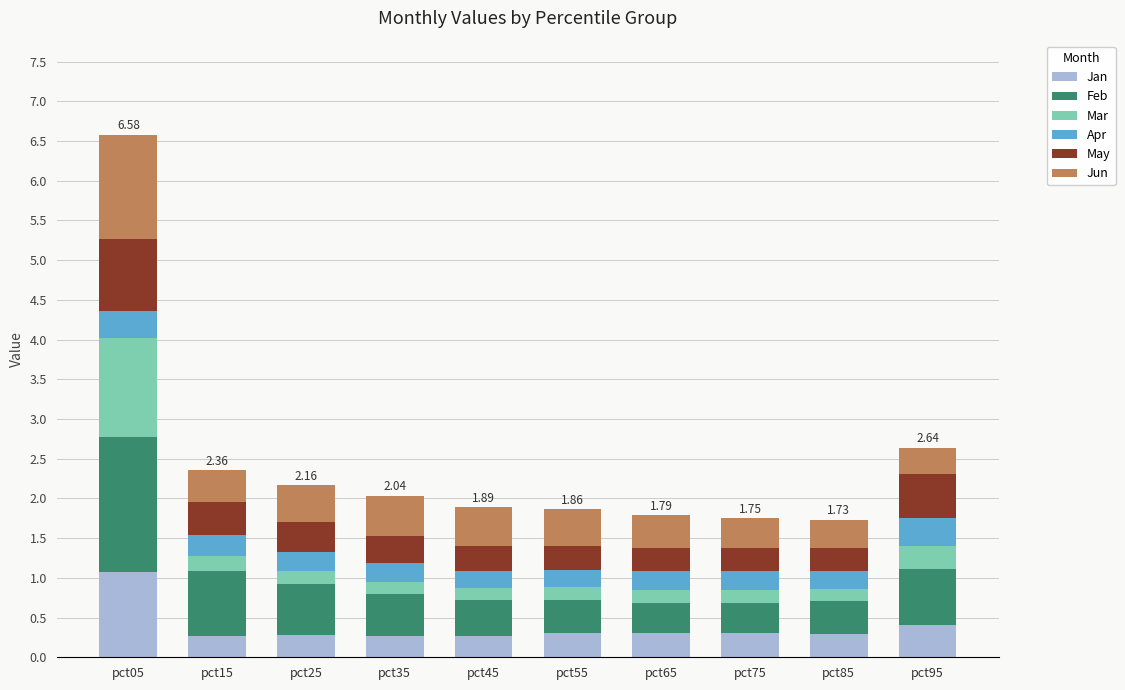

What is the sum of all Jan values?

3.8